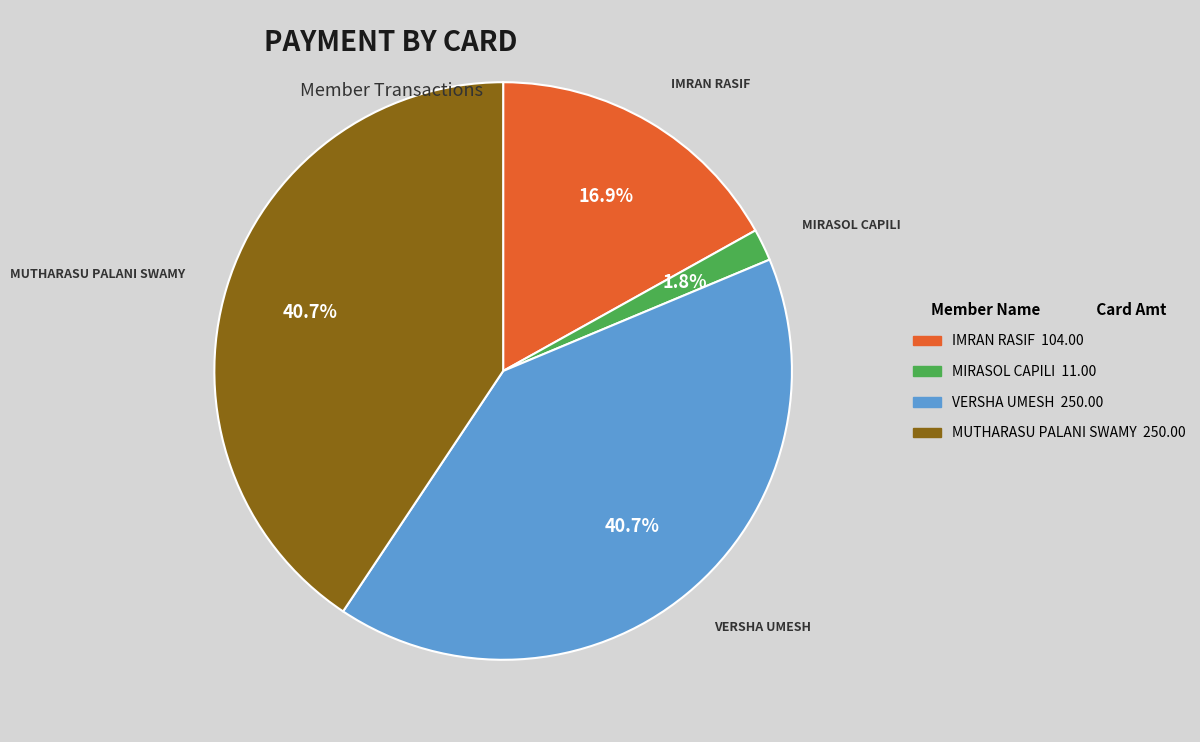

How many slices are in this pie chart?

4